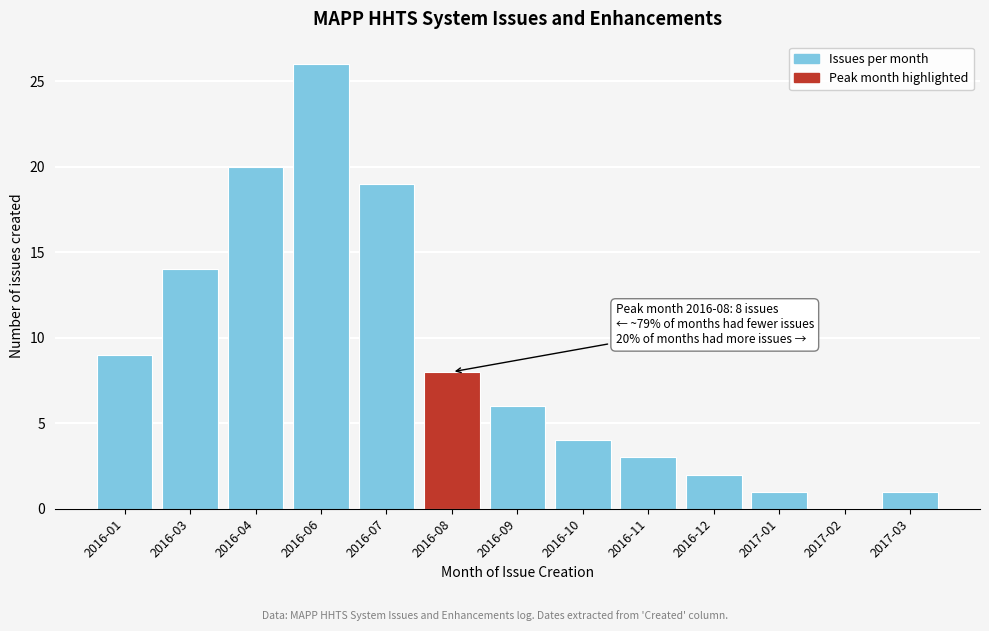

Reading right to left, list all the values displayed in this chart.

2017-03=1	2017-02=0	2017-01=1	2016-12=2	2016-11=3	2016-10=4	2016-09=6	2016-08=8	2016-07=19	2016-06=26	2016-04=20	2016-03=14	2016-01=9